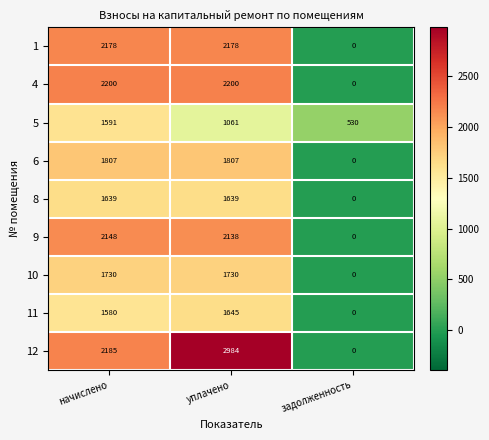

Reading left to right, what are all the values shown in this chart?

1: начислено=2178	уплачено=2178	задолженность=0
4: начислено=2200	уплачено=2200	задолженность=0
5: начислено=1591	уплачено=1061	задолженность=530
6: начислено=1807	уплачено=1807	задолженность=0
8: начислено=1639	уплачено=1639	задолженность=0
9: начислено=2148	уплачено=2138	задолженность=0
10: начислено=1730	уплачено=1730	задолженность=0
11: начислено=1580	уплачено=1645	задолженность=0
12: начислено=2185	уплачено=2984	задолженность=0